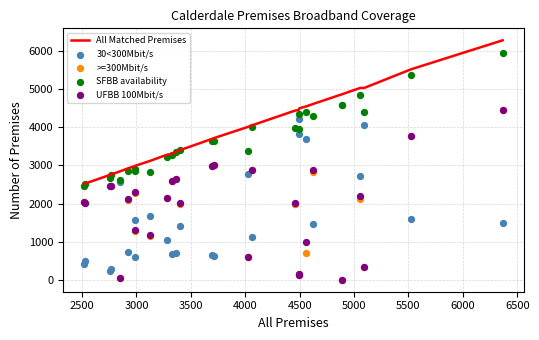

What are all the series names shown in the legend?

All Matched Premises, 30<300Mbit/s, >=300Mbit/s, SFBB availability, UFBB 100Mbit/s